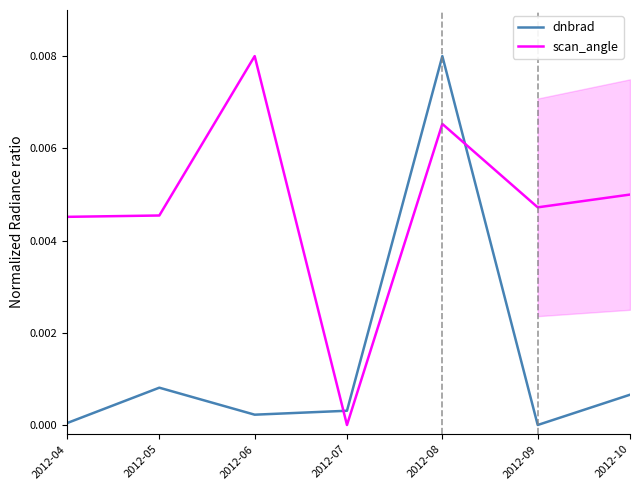

How many values in dnbrad are above zero?

6